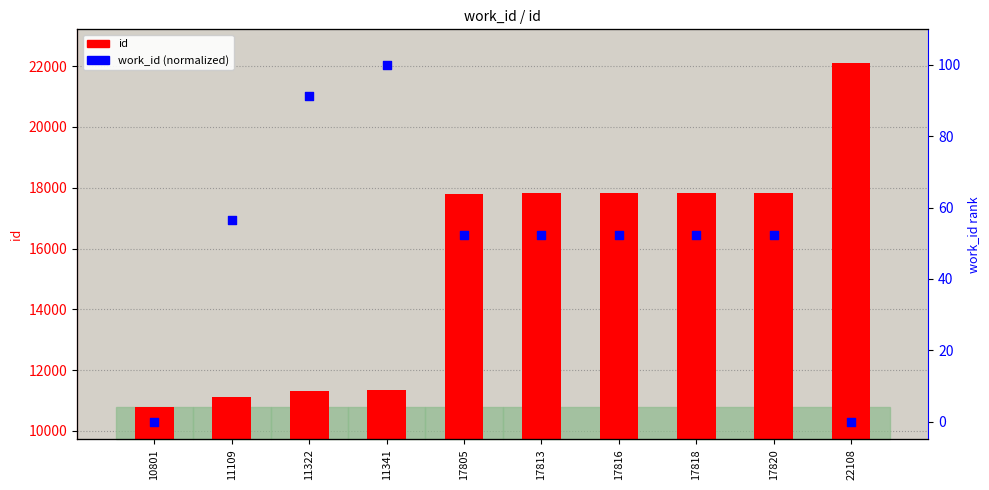

Which series has the largest Y range (max minus min)?

id